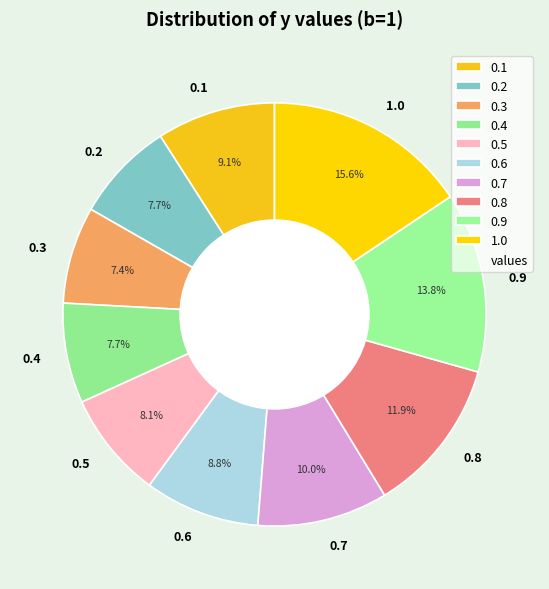

Does 0.9 represent more than half of the total?

No